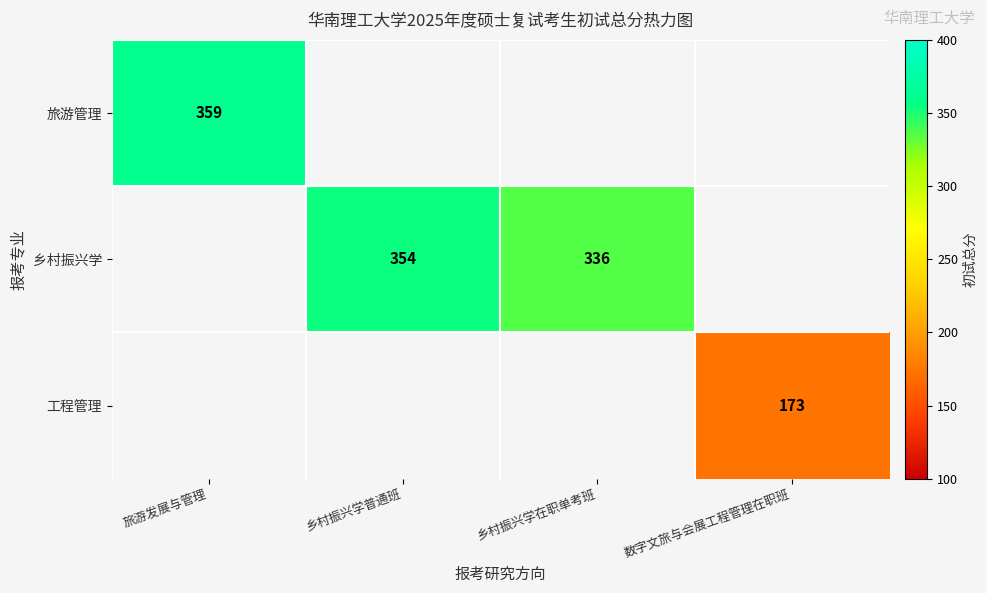

How many categories are shown in the chart?

4